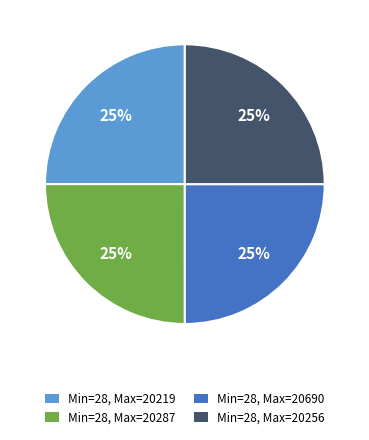

Is there any slice that represents more than half of the pie?

No